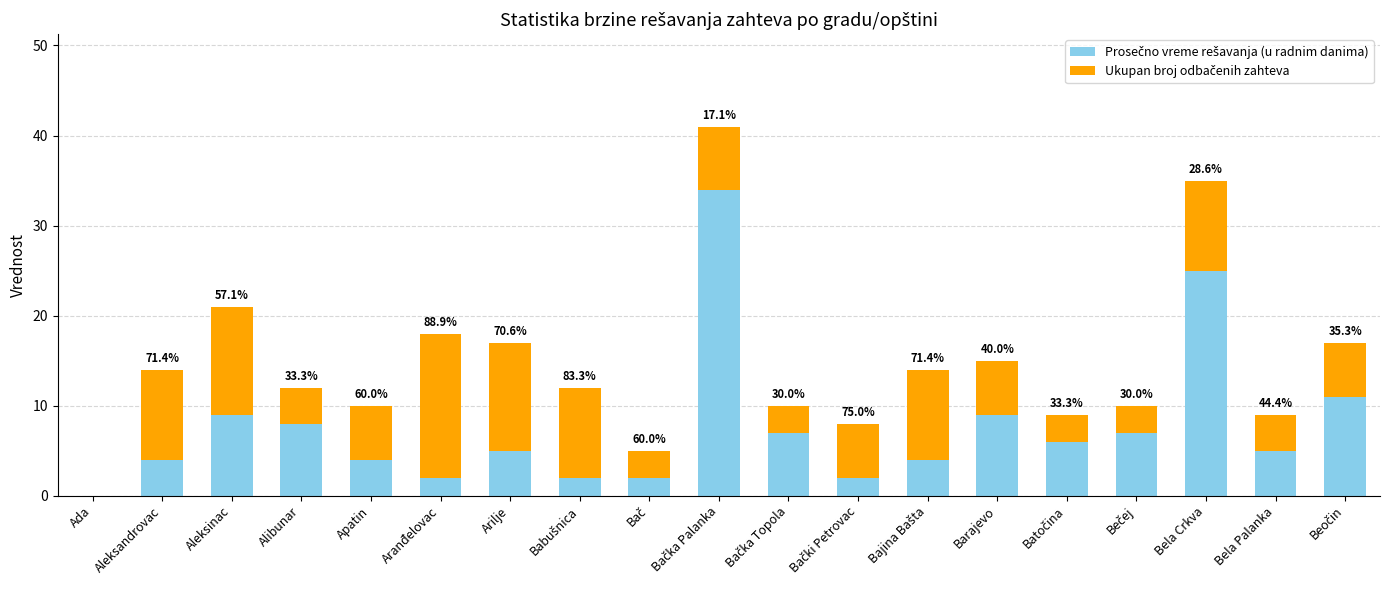

Count the number of categories in the chart.

19